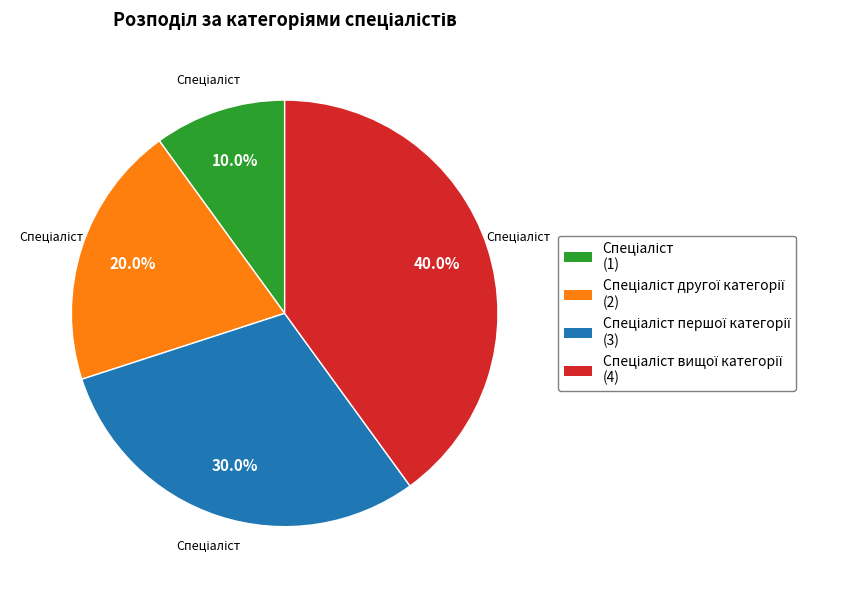

Is there a majority slice in this chart?

No